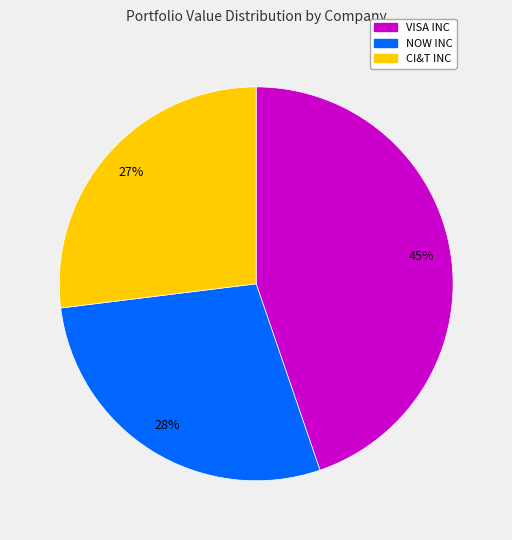

Does any single category account for the majority?

No